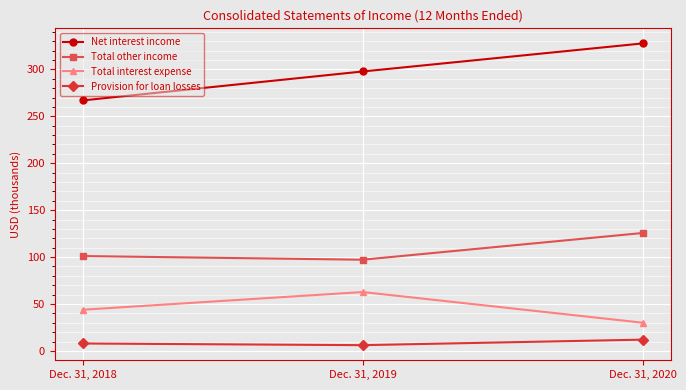

The value of Provision for loan losses at Dec. 31, 2018 is 7.9. True or false?

True